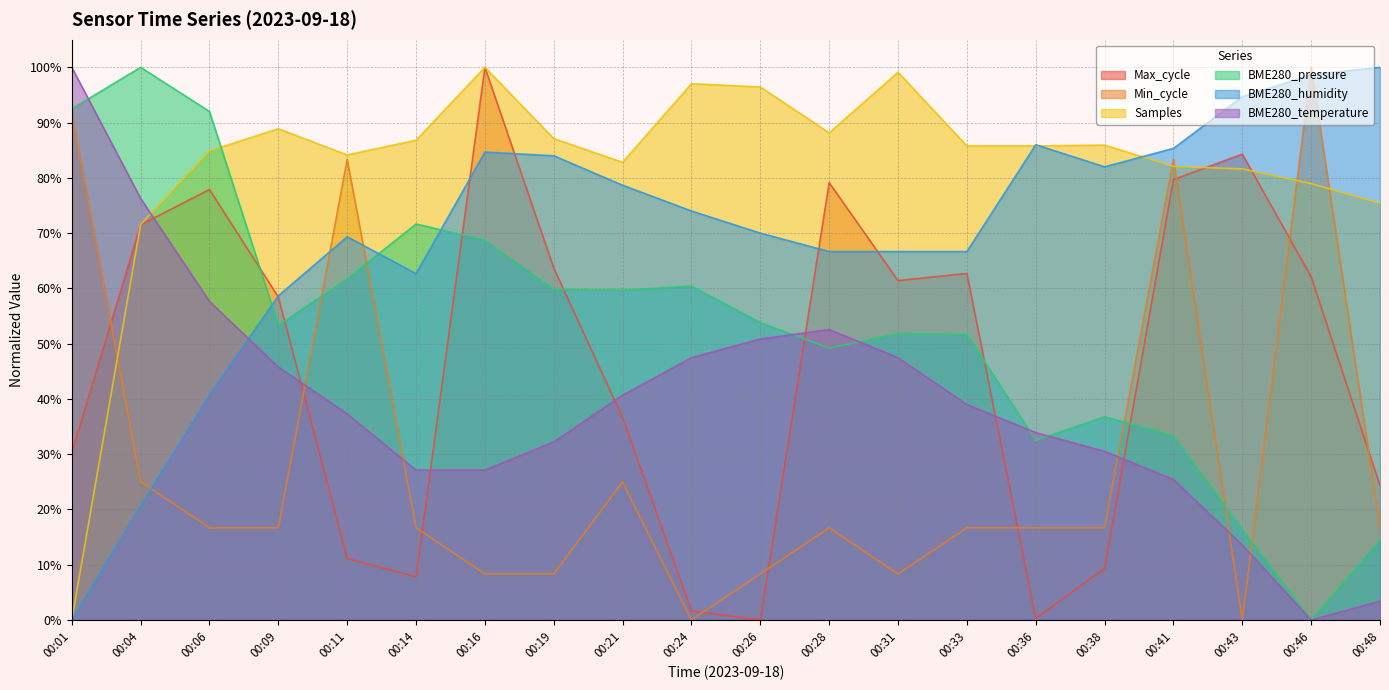

Reading left to right, list all the values displayed in this chart.

Max_cycle: 0.3	0.7	0.8	0.6	0.1	0.1	1.0	0.6	0.4	0.0	0.0	0.8	0.6	0.6	0.0	0.1	0.8	0.8	0.6	0.2
Min_cycle: 0.9	0.2	0.2	0.2	0.8	0.2	0.1	0.1	0.2	0.0	0.1	0.2	0.1	0.2	0.2	0.2	0.8	0.0	1.0	0.2
Samples: 0.0	0.7	0.8	0.9	0.8	0.9	1.0	0.9	0.8	1.0	1.0	0.9	1.0	0.9	0.9	0.9	0.8	0.8	0.8	0.8
BME280_pressure: 0.9	1.0	0.9	0.5	0.6	0.7	0.7	0.6	0.6	0.6	0.5	0.5	0.5	0.5	0.3	0.4	0.3	0.2	0.0	0.1
BME280_humidity: 0.0	0.2	0.4	0.6	0.7	0.6	0.8	0.8	0.8	0.7	0.7	0.7	0.7	0.7	0.9	0.8	0.9	0.9	1.0	1.0
BME280_temperature: 1.0	0.8	0.6	0.5	0.4	0.3	0.3	0.3	0.4	0.5	0.5	0.5	0.5	0.4	0.3	0.3	0.3	0.1	0.0	0.0